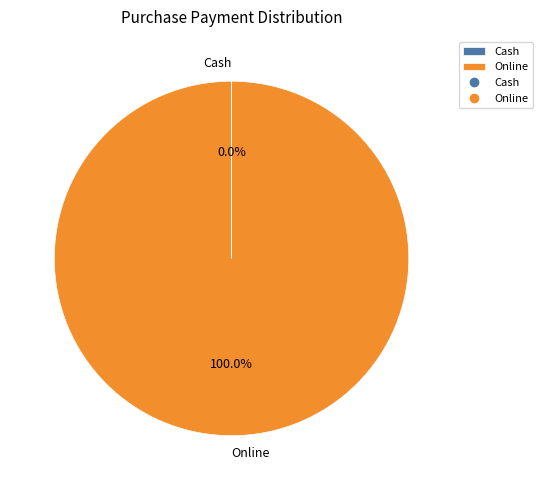

What is the largest slice in the pie chart?

Online